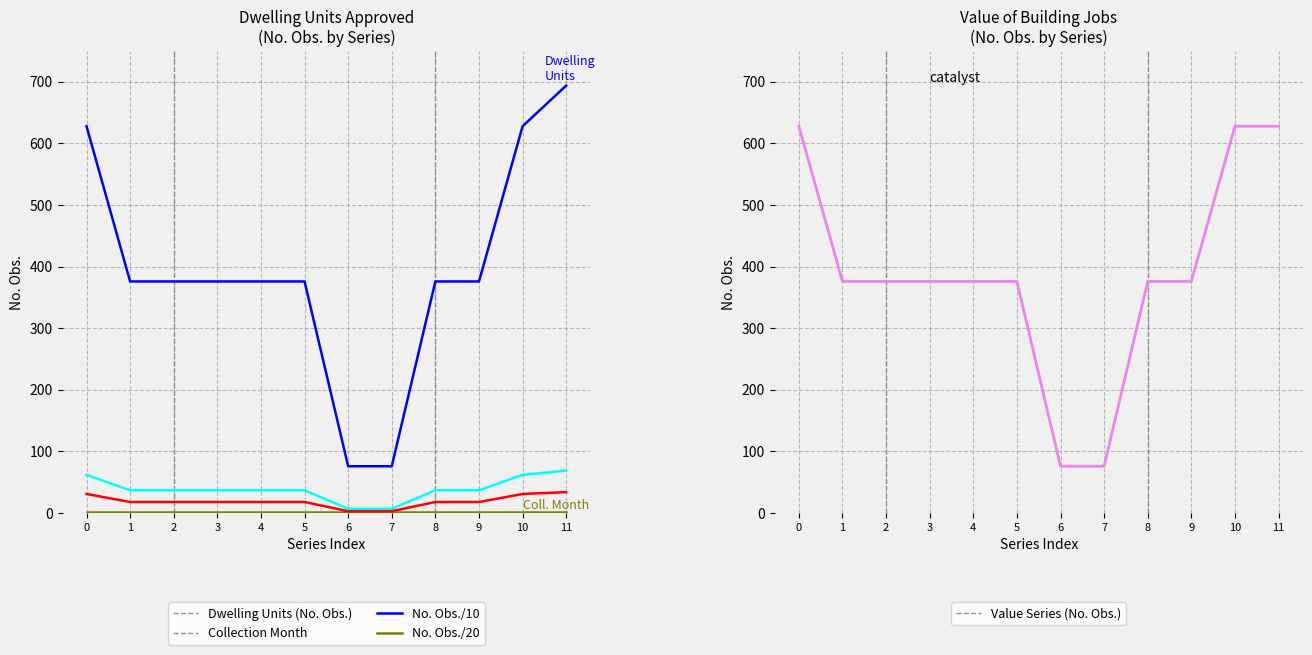

Reading right to left, list all the values displayed in this chart.

Dwelling Units (No. Obs.): 694	628	376	376	76	76	376	376	376	376	376	628
Collection Month (Units): 1	1	1	1	1	1	1	1	1	1	1	1
No. Obs./10 (Units): 69	62	37	37	7	7	37	37	37	37	37	62
No. Obs./20 (Units): 34	31	18	18	3	3	18	18	18	18	18	31
Value Series (No. Obs.): 628	628	376	376	76	76	376	376	376	376	376	628